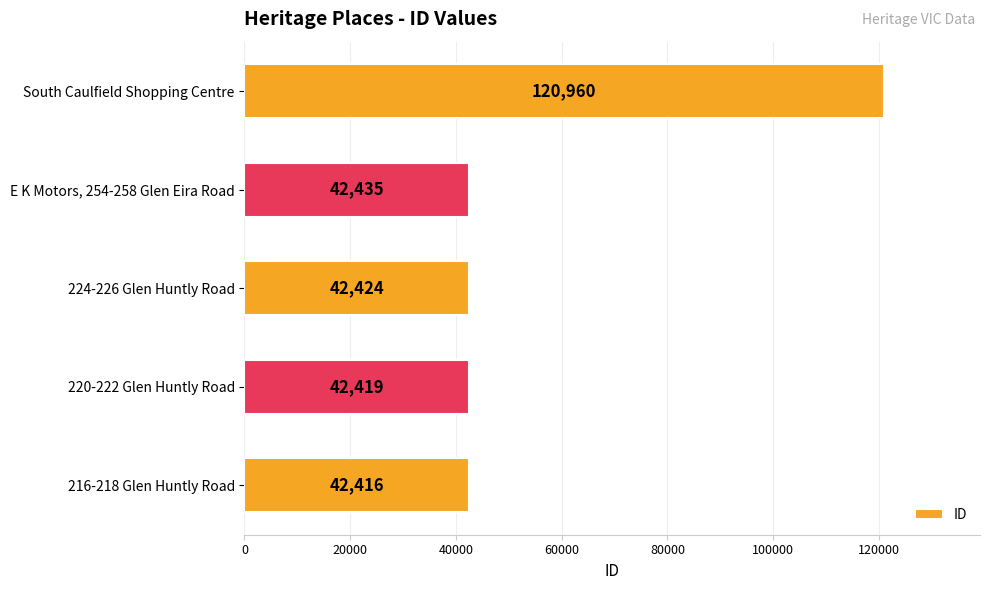

What is the difference between the maximum and minimum values?

78544